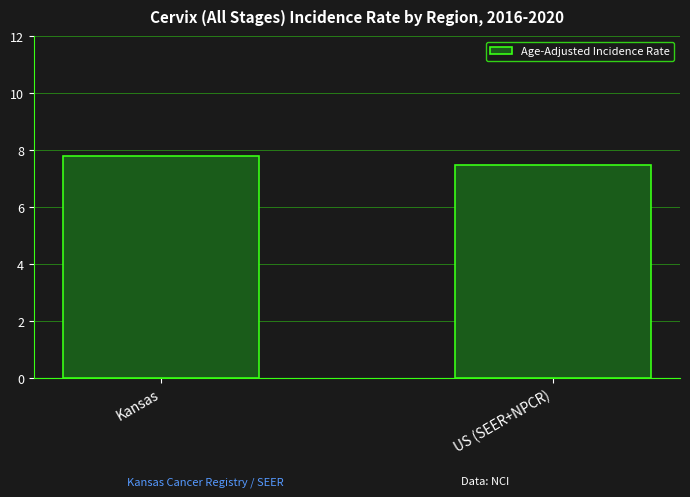

What position from the right is Kansas?

2